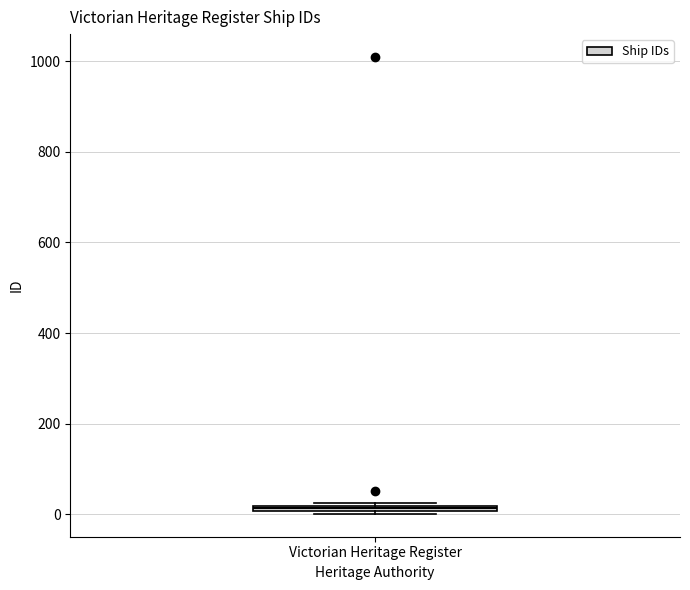

Where is the lower edge of the box for Victorian Heritage Register on the y-axis? The values are not printed on the chart, so give them approximately, as read against the axis.

0